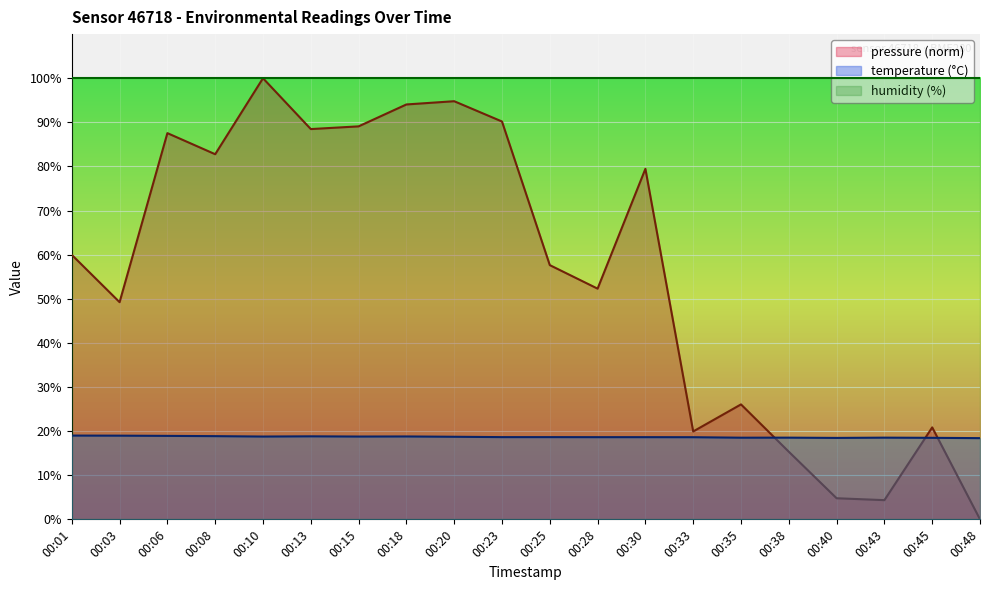

Does the chart display data point markers on the line(s)?

No